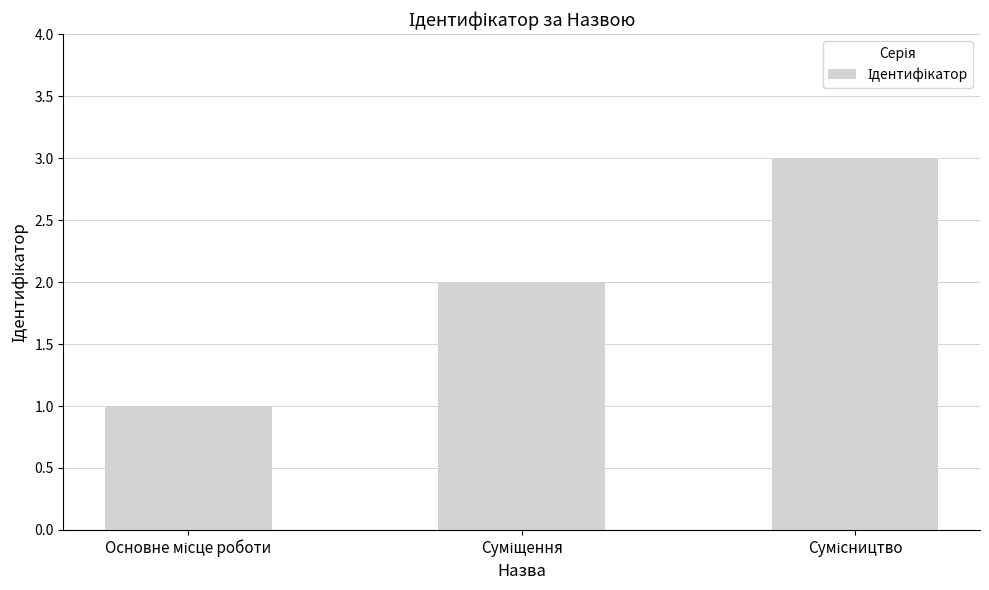

What is the sum of all values?

6